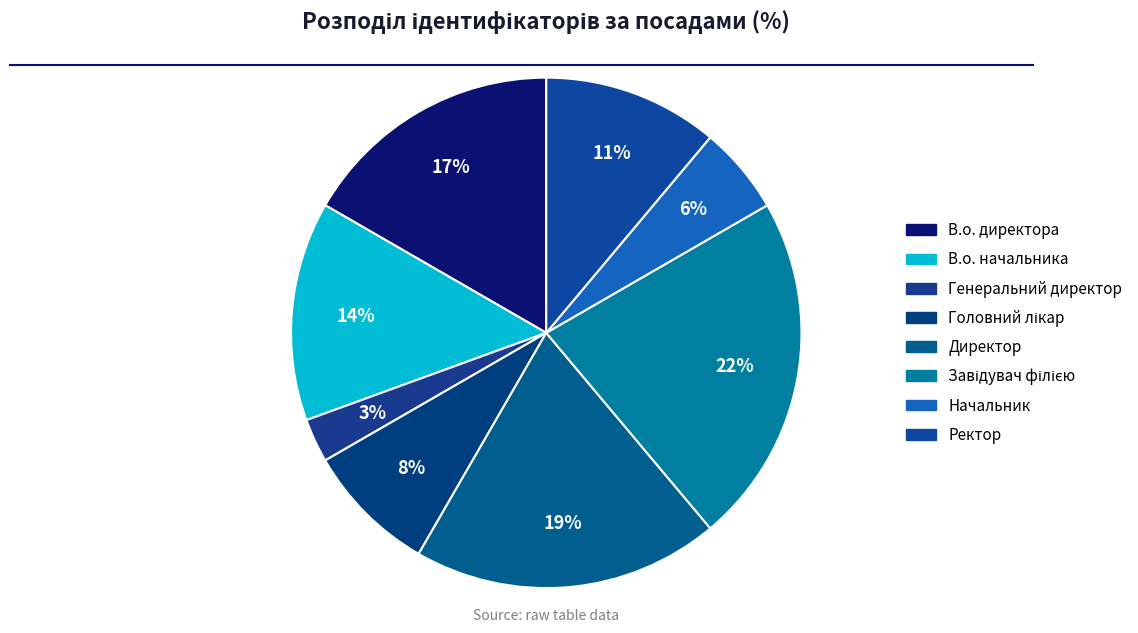

How many segments does this pie chart have?

8